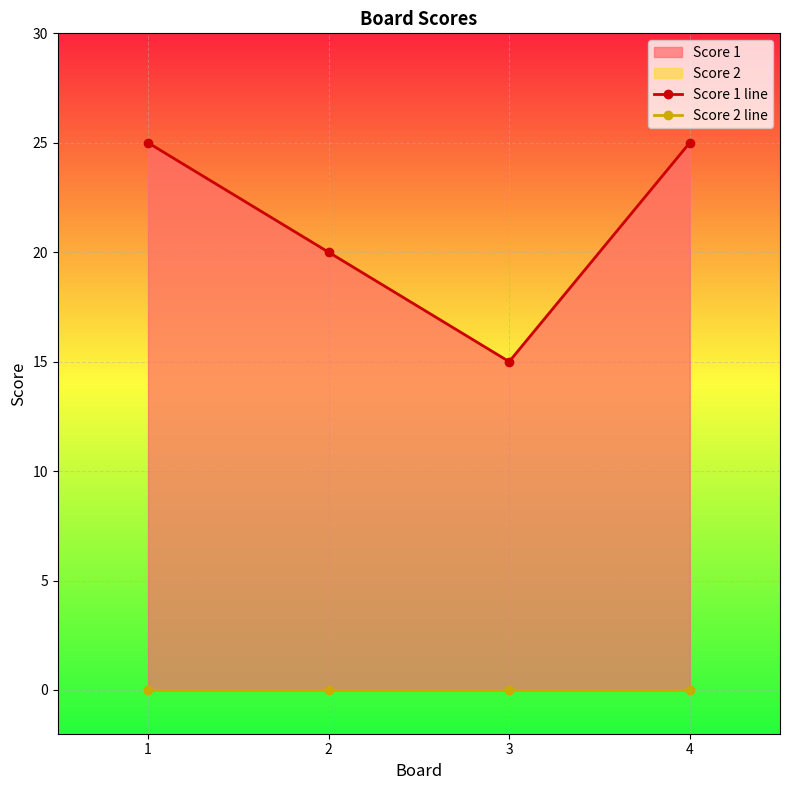

At how many categories does at least one series exceed 2?

4